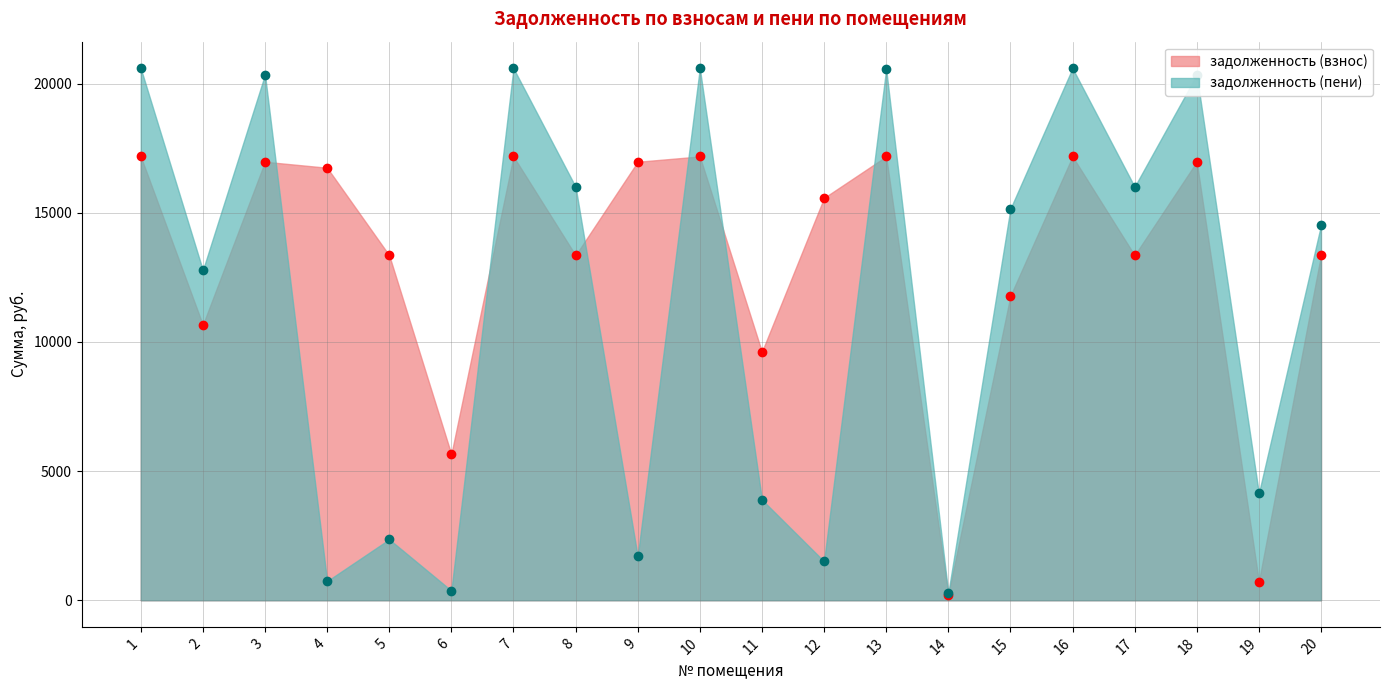

The value of задолженность (пени) at 10 is 10932.9. True or false?

False